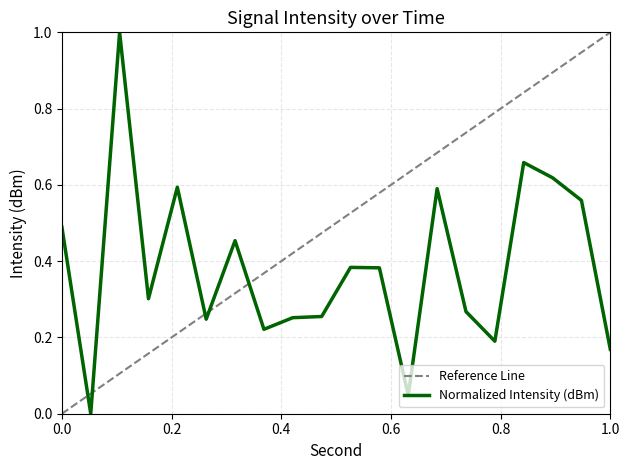

At which category does the data reach its first local valley?

2